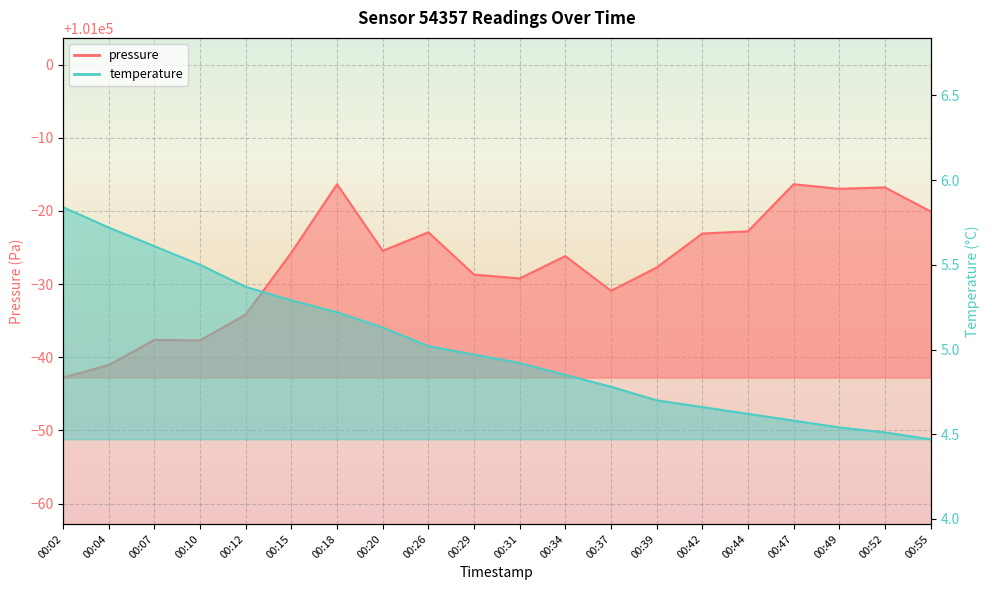

True or false: pressure has a value of 158678.0 at 00:20.

False